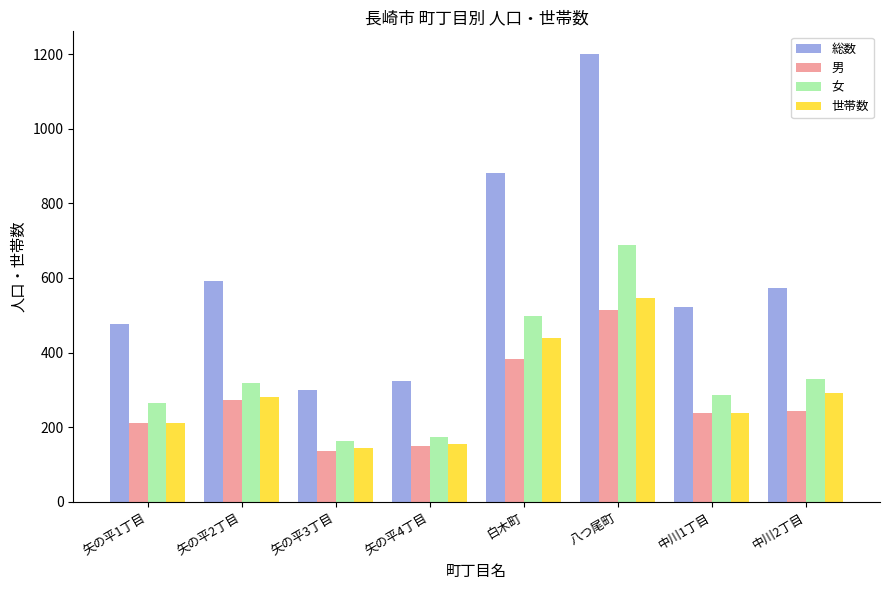

Reading left to right, extract all data points from this chart.

総数: 476	591	299	323	881	1201	522	572
男: 211	272	135	149	382	514	237	244
女: 265	319	164	174	499	687	285	328
世帯数: 210	280	145	155	438	546	239	291